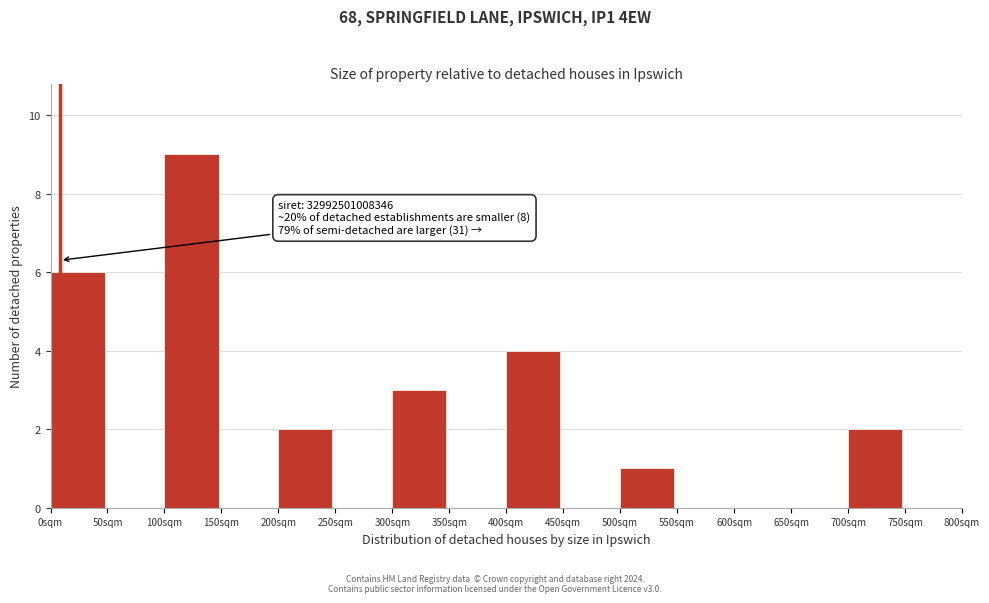

Over which range of the x-axis is the bar tallest?

100 to 150